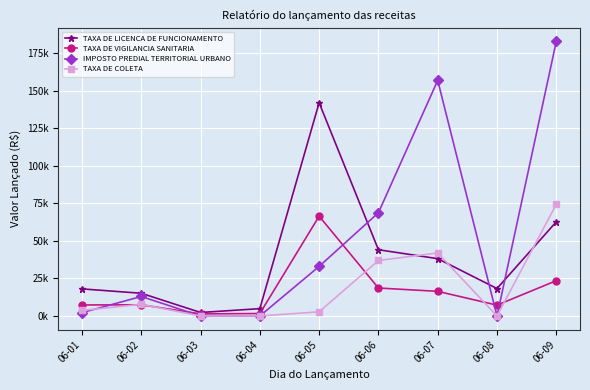

True or false: TAXA DE COLETA has a value of 24257.7 at 06-06.

False